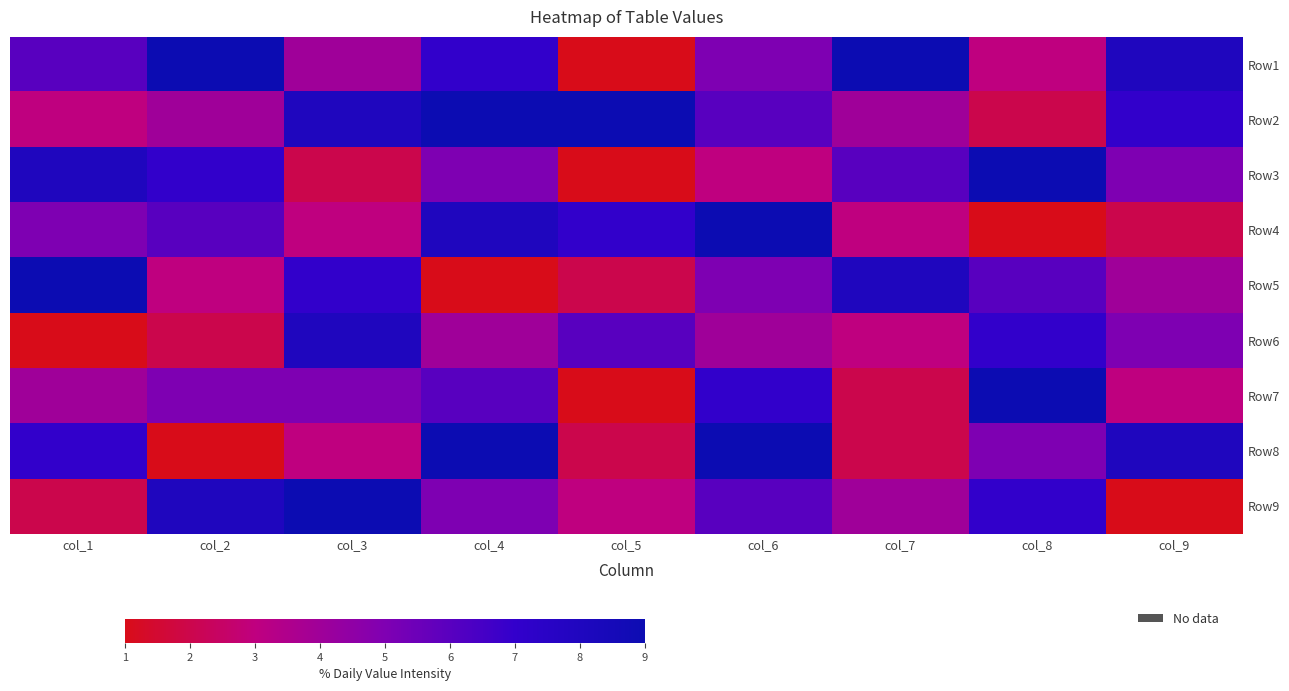

Between col_8 and col_6, which is larger?

col_6